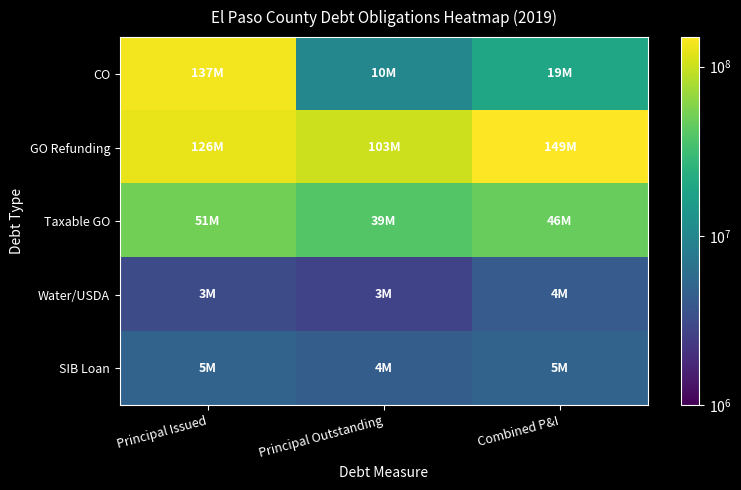

What is the minimum value shown in the chart?

2760000